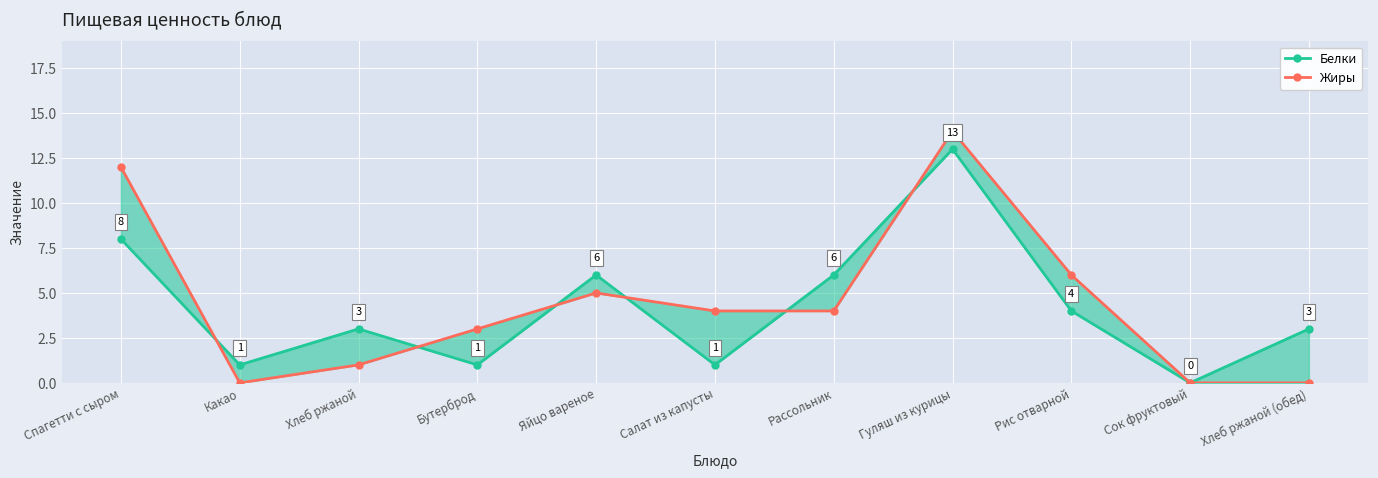

What is the sum of all Жиры values?

49